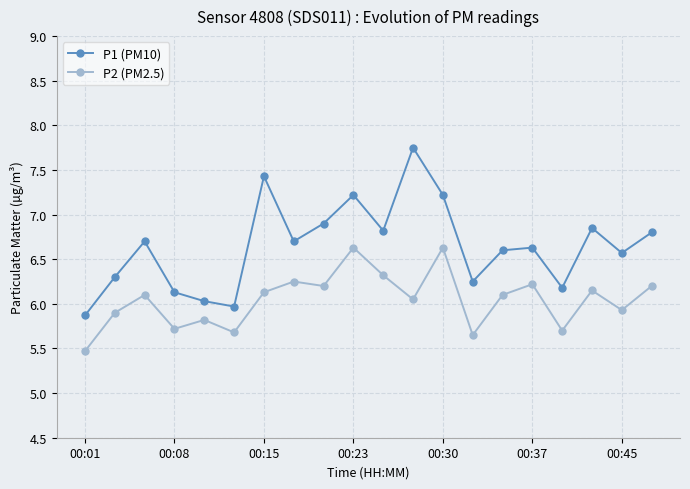

True or false: P2 (PM2.5) has more than 2 points higher than both neighbors.

True